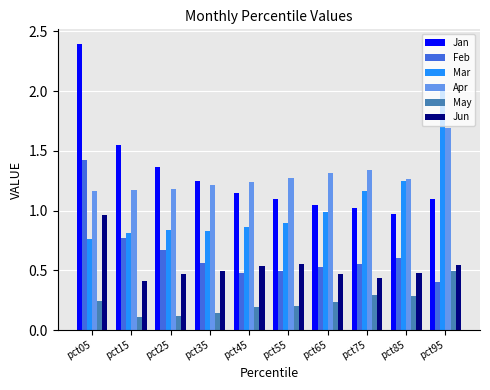

The value of May at pct95 is 0.5. True or false?

True